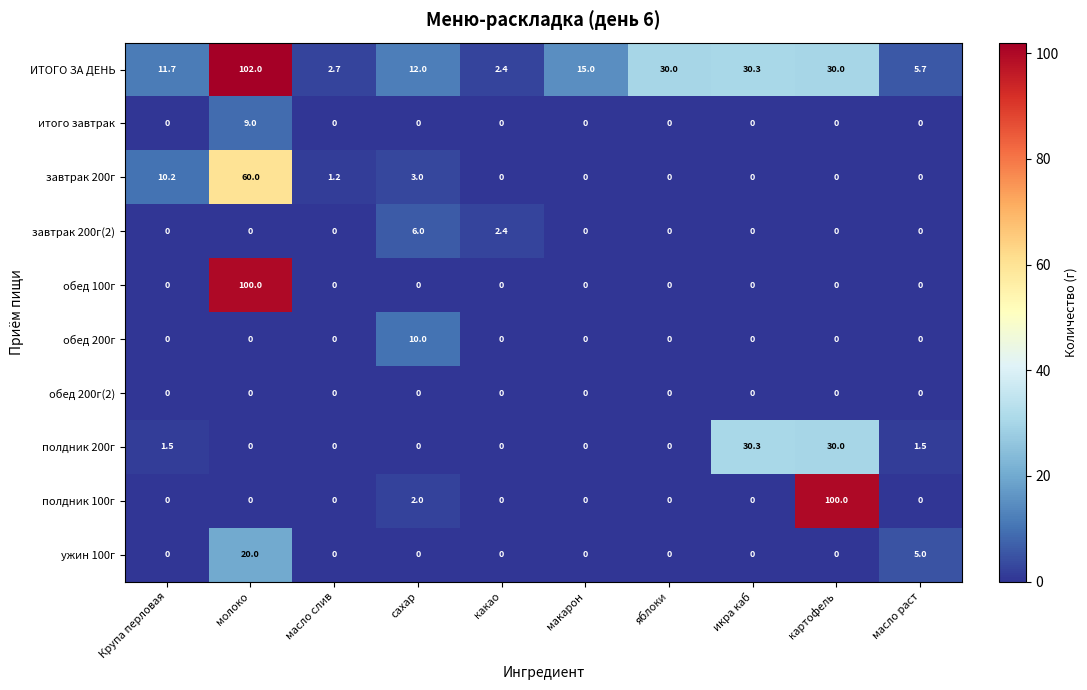

True or false: обед 200г has a value of 0.0 at макарон.

True